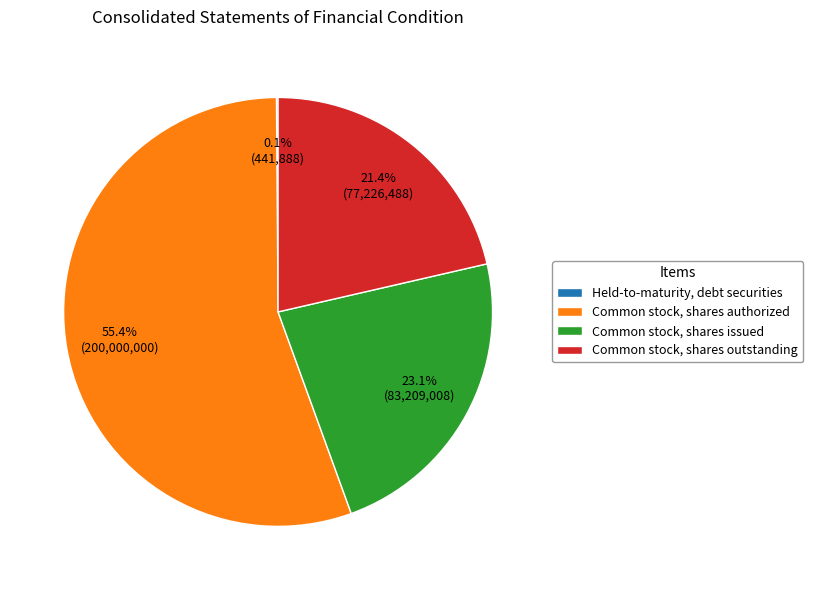

Is it true that Common stock, shares authorized is 55% of the pie?

True